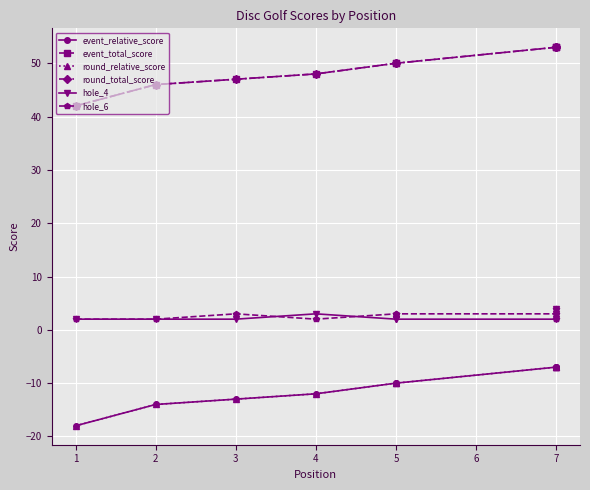

What is the lowest value of the event_relative_score series?

-18